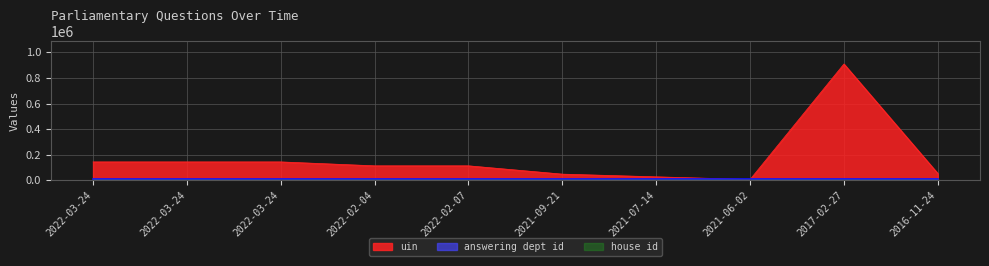

Where is answering dept id nearest to the value 13?

2022-03-24